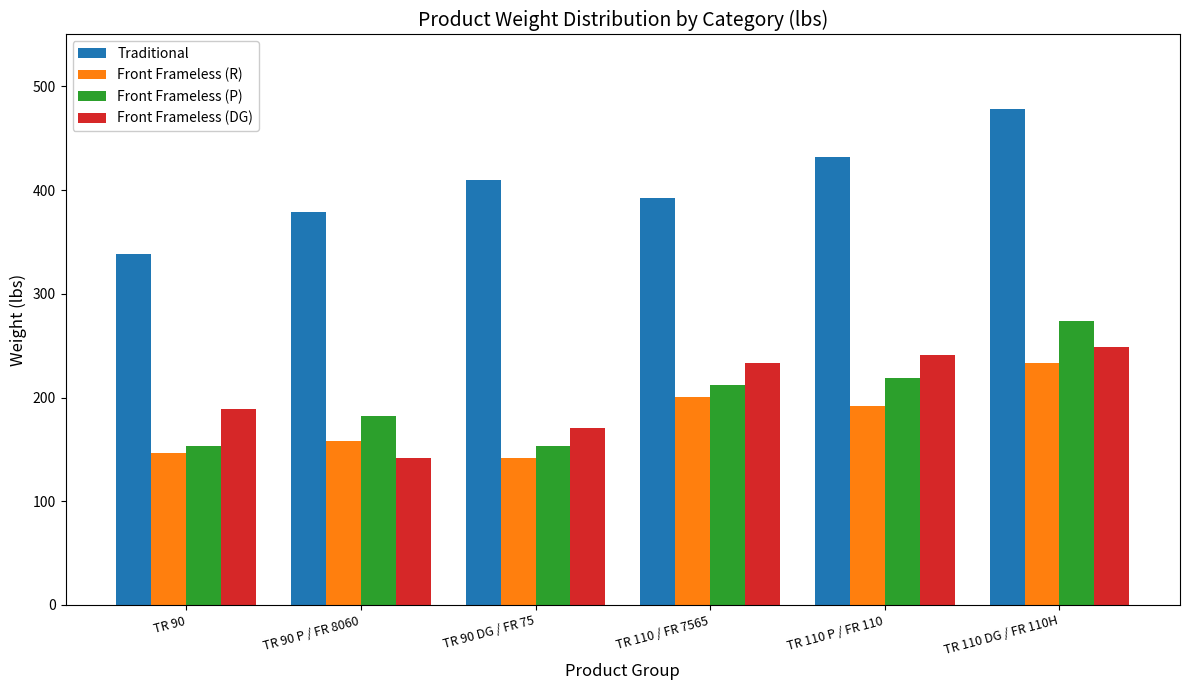

True or false: Front Frameless (R) has a value of 191.8 at TR 110 P / FR 110.

True